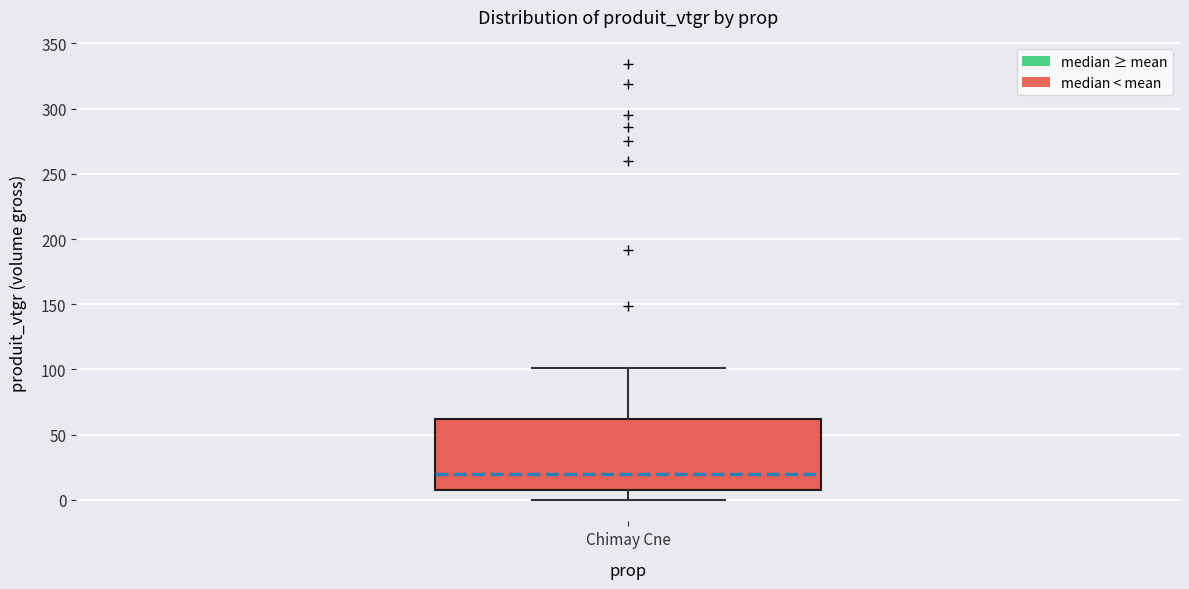

Transcribe this box plot: give where the median line is, the range the box spans, and where the two whiskers end, as read against the y-axis. The values are not printed on the chart, so give them approximately, as read against the axis.

median 20, box 10 to 60, whiskers 0 to 100